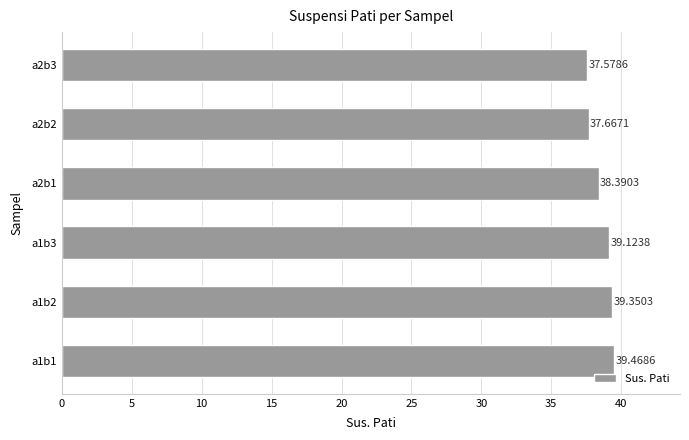

What is the change in value from a1b2 to a2b1?

-1.0